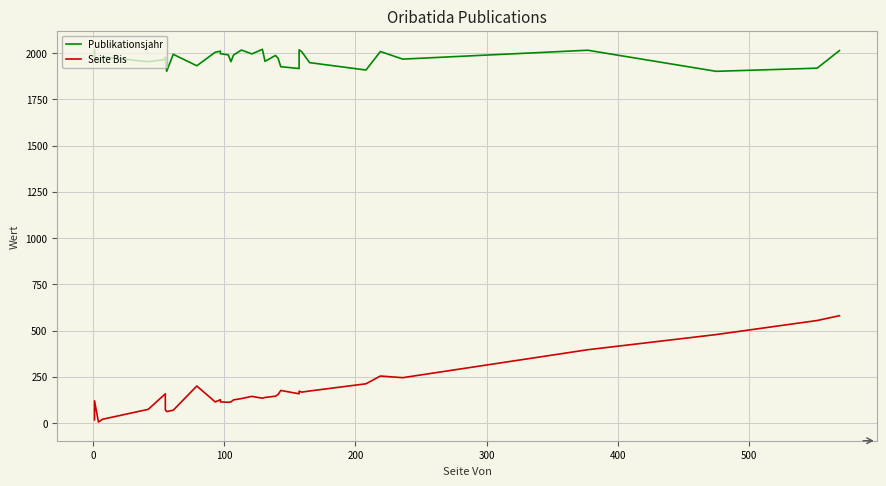

True or false: Seite Bis has more than 0 points higher than both neighbors.

True